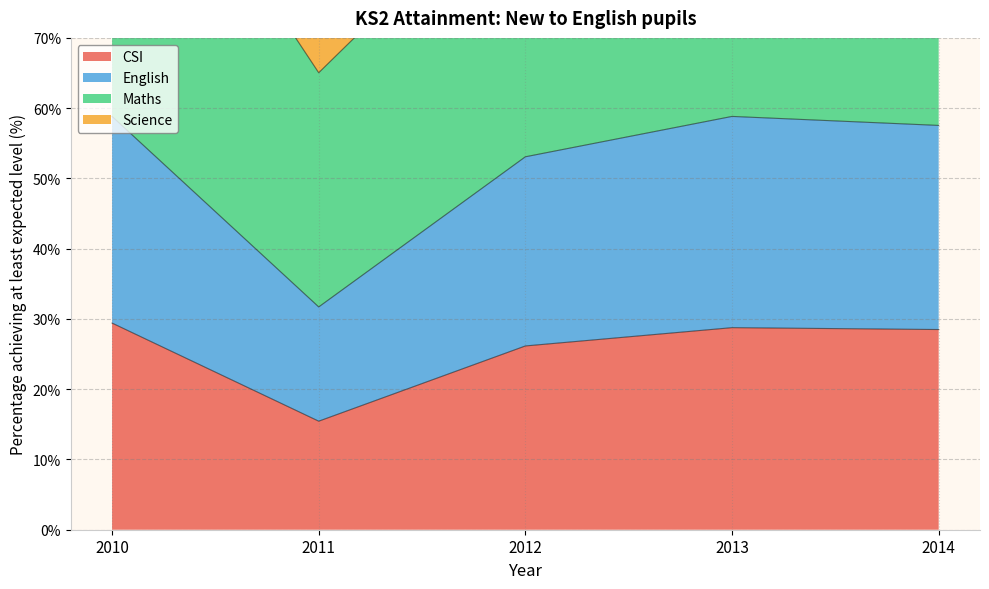

What is the sum of the CSI values at 2011 and 2014?

43.9